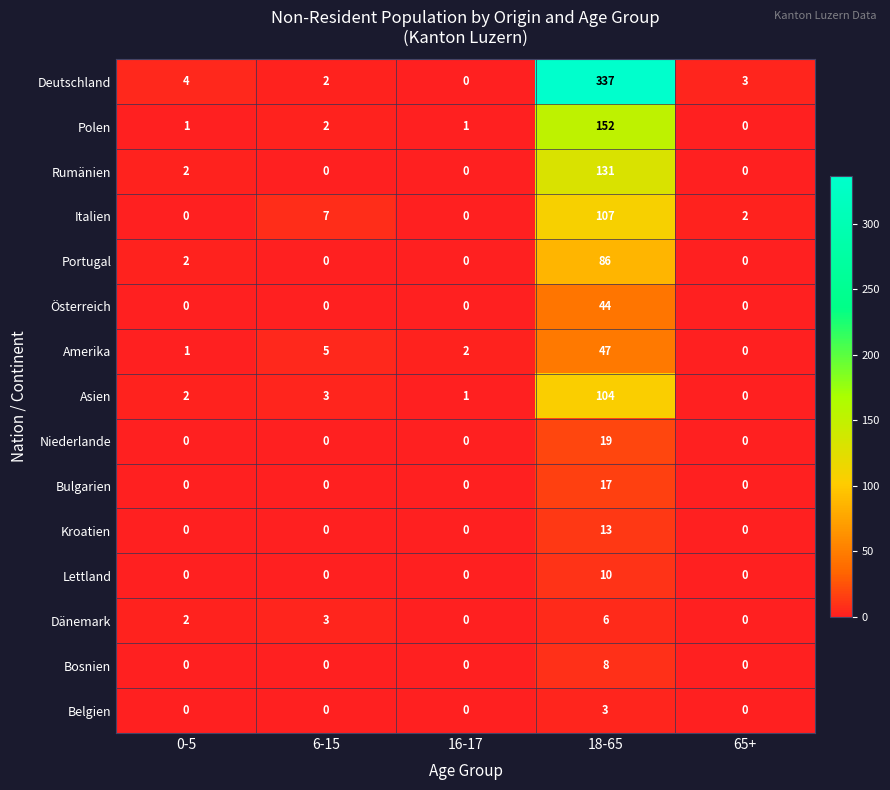

Which series has the largest range (max minus min)?

Deutschland